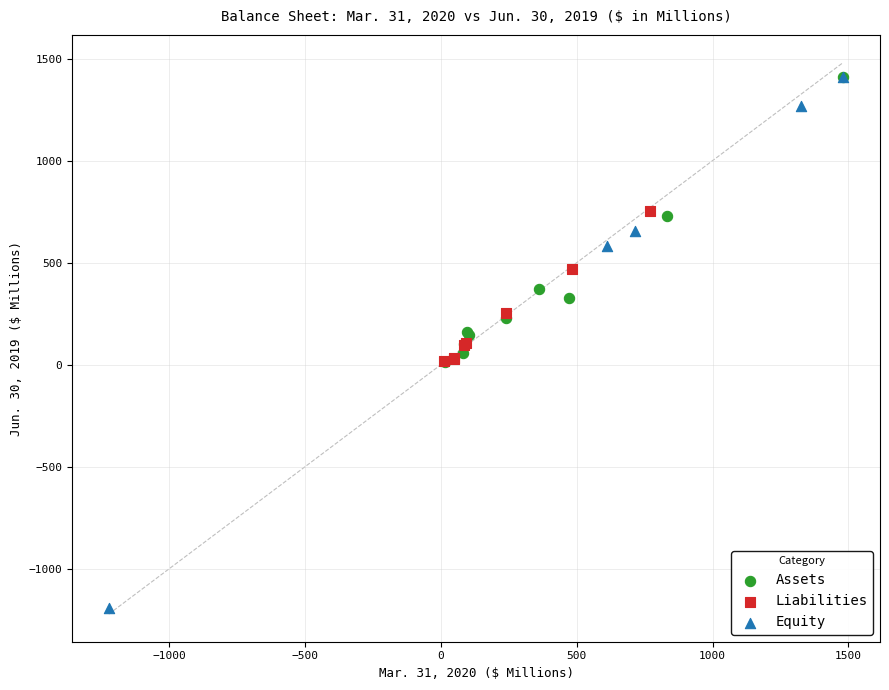

Which series reaches the minimum Y coordinate?

Equity